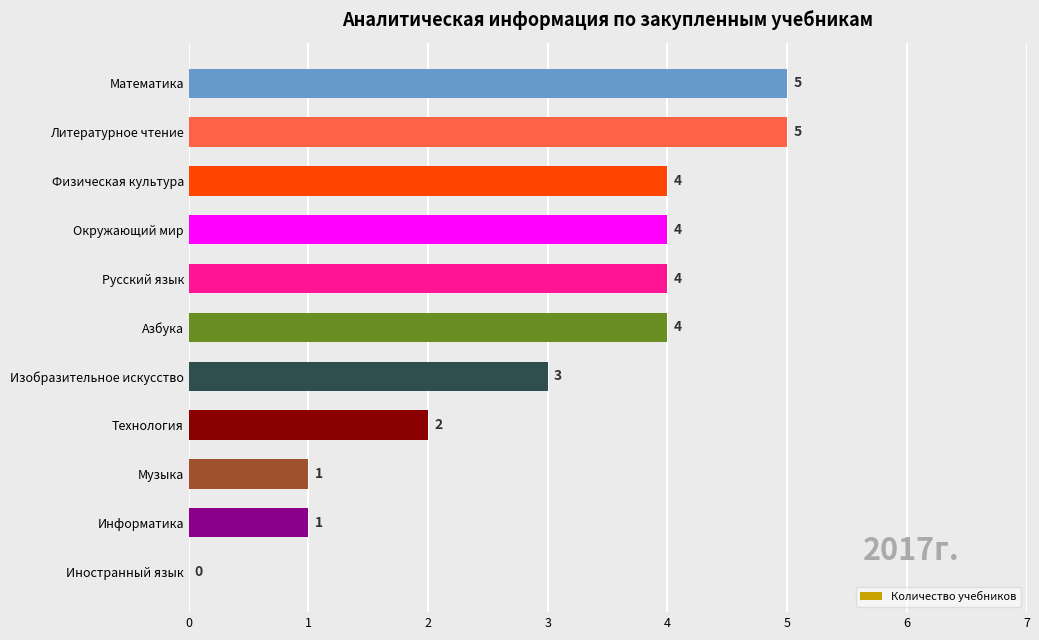

What is the greatest value displayed?

5